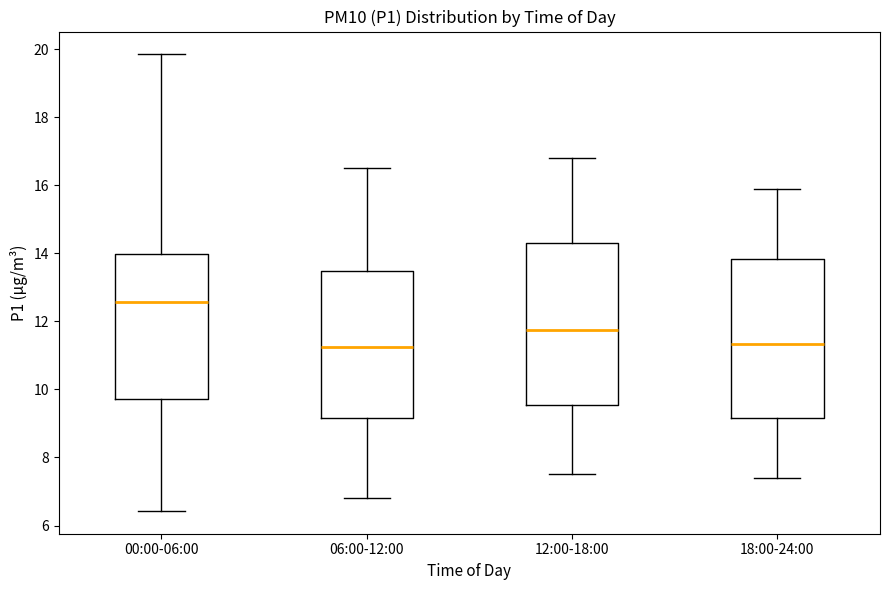

Reading left to right, read every box against the y-axis: the position of its median line, the range the box covers, and the ends of its whiskers. The values are not printed on the chart, so give them approximately, as read against the axis.

00:00-06:00: median 12.6, box 9.8 to 14.0, whiskers 6.4 to 19.8
06:00-12:00: median 11.2, box 9.2 to 13.4, whiskers 6.8 to 16.6
12:00-18:00: median 11.8, box 9.6 to 14.4, whiskers 7.6 to 16.8
18:00-24:00: median 11.4, box 9.2 to 13.8, whiskers 7.4 to 16.0